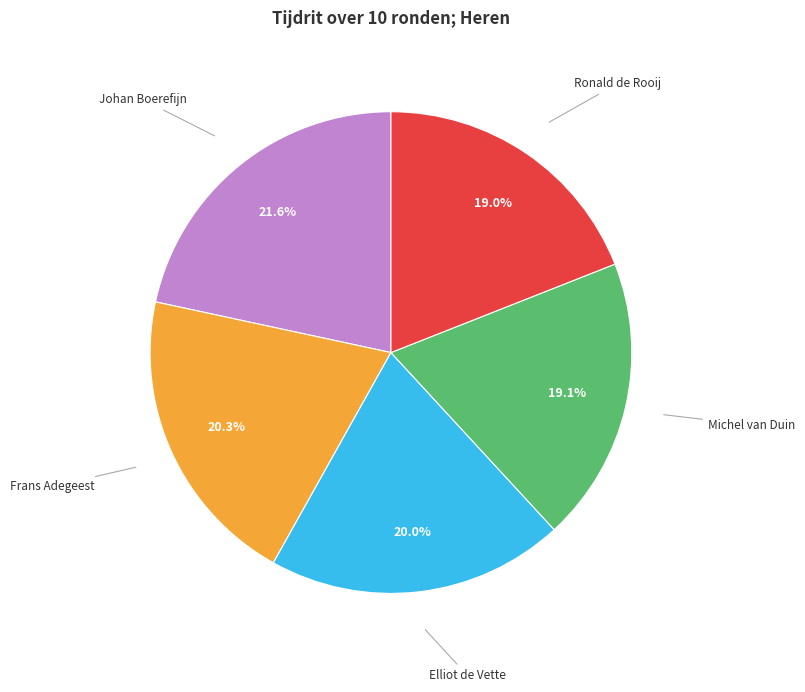

Which has a higher value, Michel van Duin or Johan Boerefijn?

Johan Boerefijn